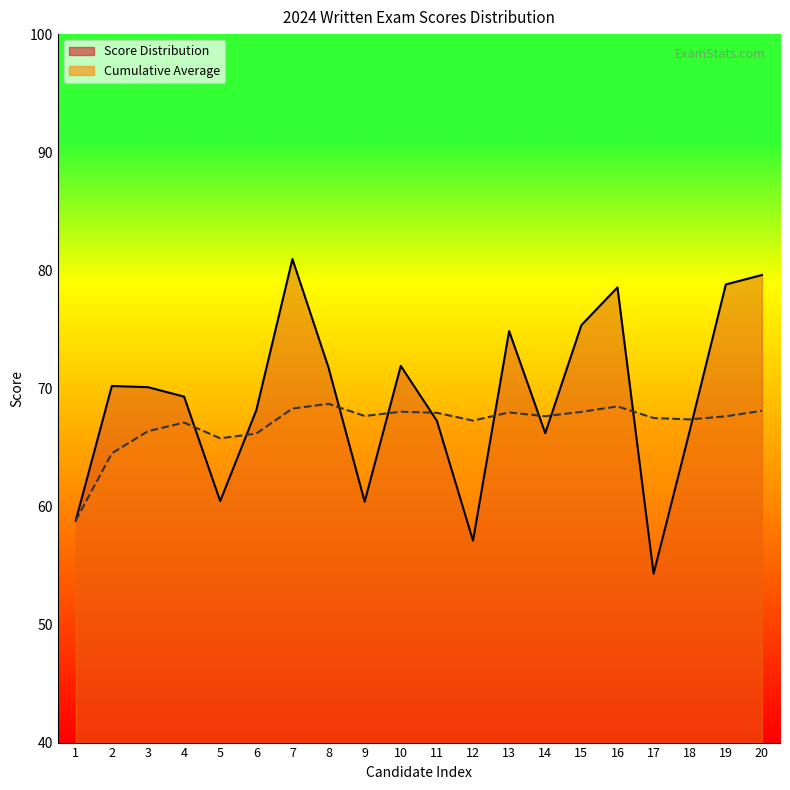

Reading left to right, transcribe all the data shown in this chart.

Score Distribution: 1=58.8	2=70.2	3=70.1	4=69.3	5=60.5	6=68.2	7=81.0	8=71.8	9=60.4	10=71.9	11=67.2	12=57.1	13=74.8	14=66.2	15=75.3	16=78.5	17=54.3	18=66.4	19=78.8	20=79.6
Cumulative Average: 1=58.8	2=64.5	3=66.4	4=67.1	5=65.8	6=66.2	7=68.3	8=68.7	9=67.7	10=68.0	11=67.9	12=67.3	13=68.0	14=67.6	15=68.0	16=68.5	17=67.5	18=67.4	19=67.6	20=68.1